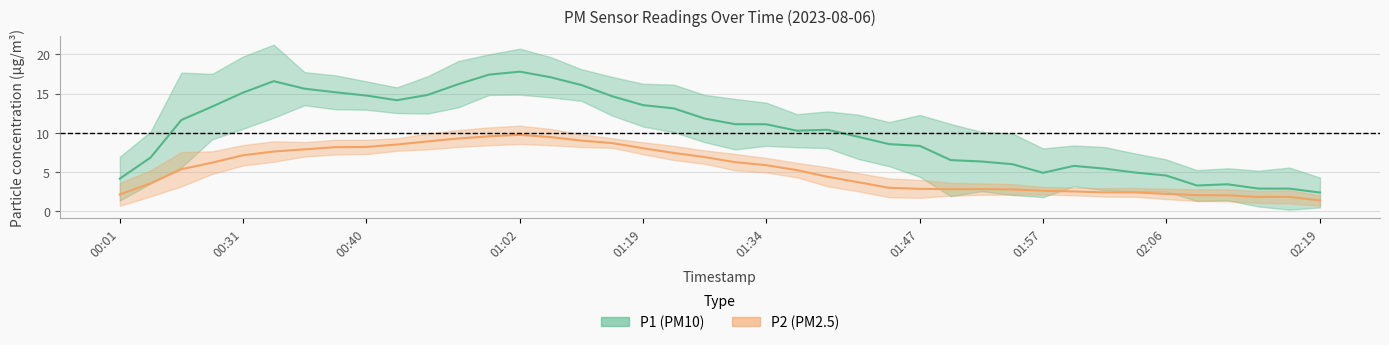

How many categories are shown in the chart?

40